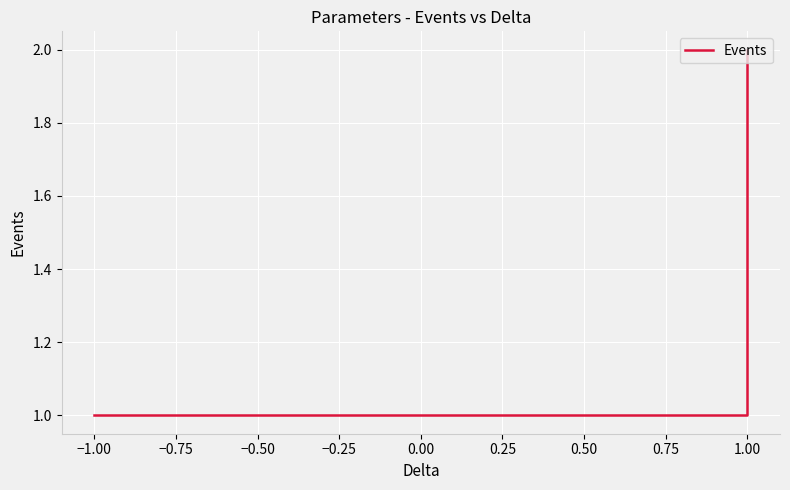

What is the maximum value shown in the chart?

2